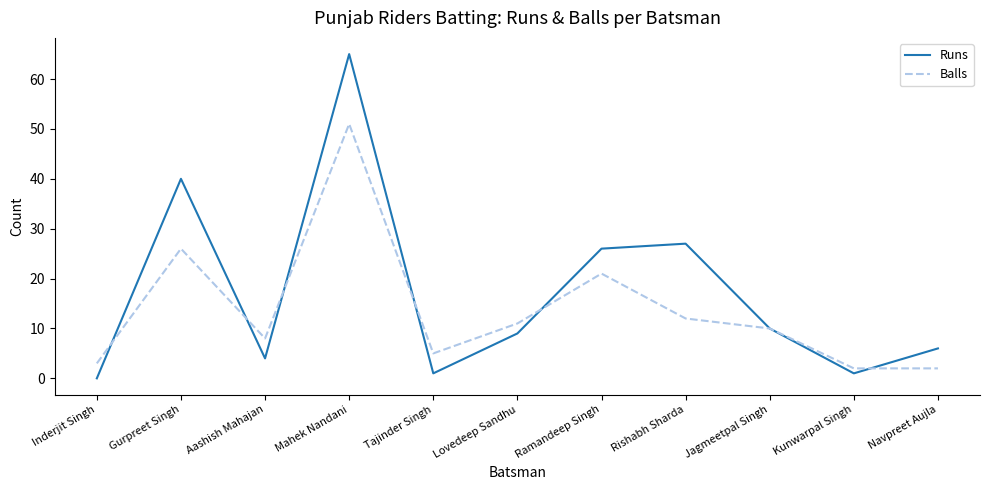

At which category is the sum across all series the highest?

Mahek Nandani